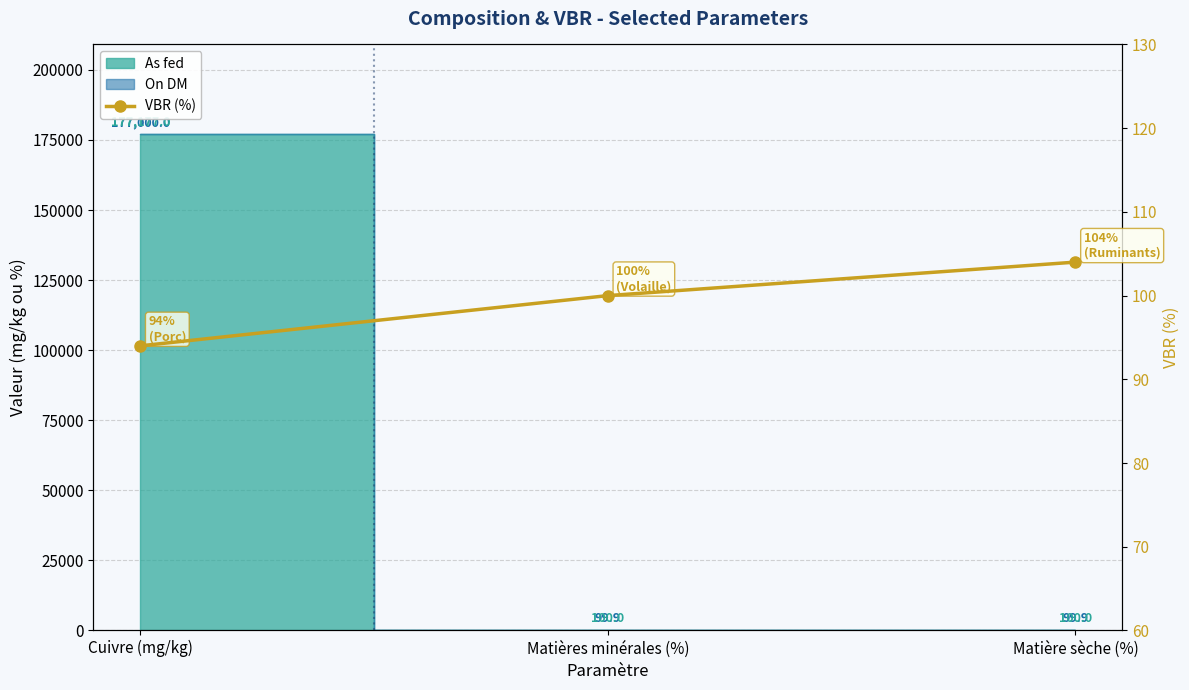

Rank the categories by value from highest to lowest.

Matière sèche (%), Matières minérales (%), Cuivre (mg/kg)